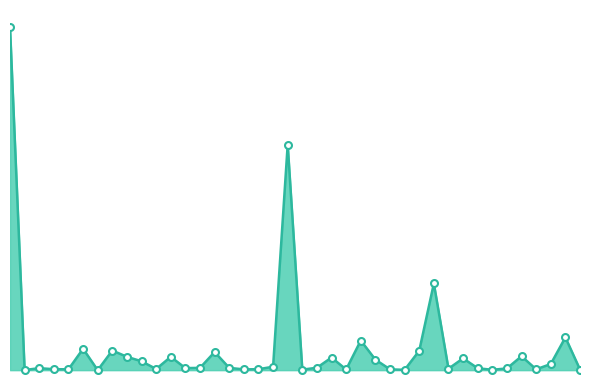

Does the chart have visible grid lines?

No